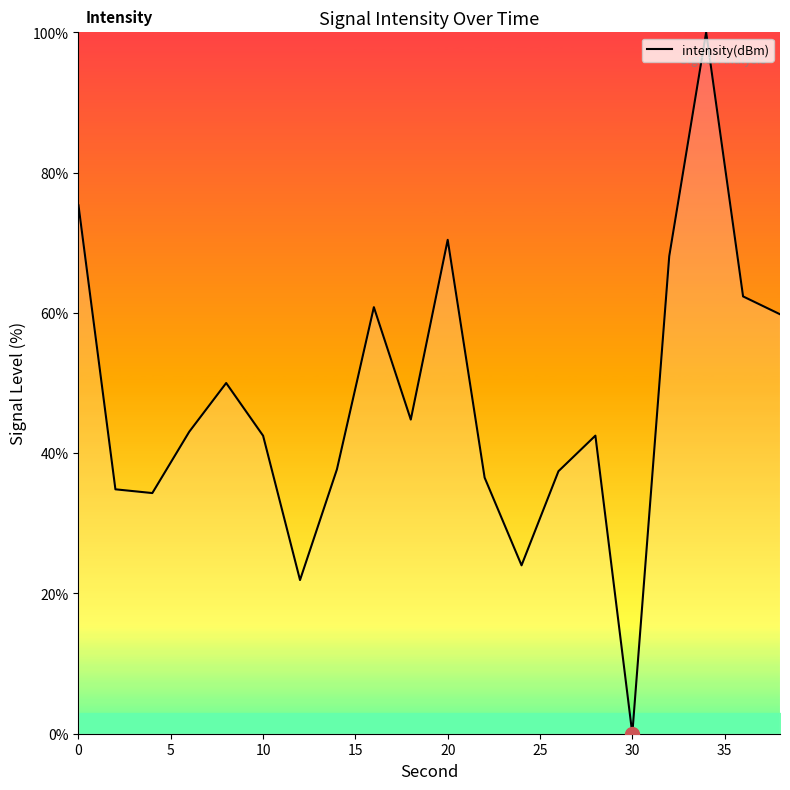

What is the maximum value shown in the chart?

100.0